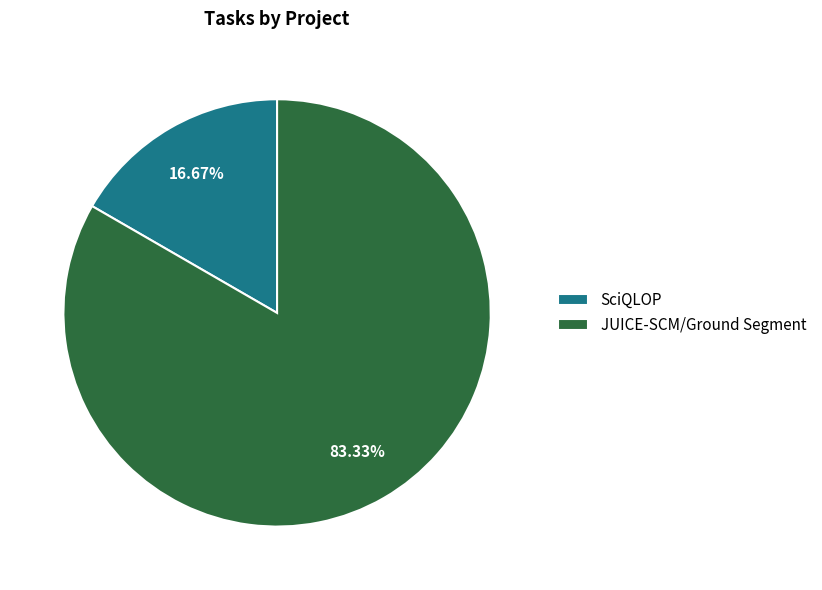

Which has a higher value, SciQLOP or JUICE-SCM/Ground Segment?

JUICE-SCM/Ground Segment